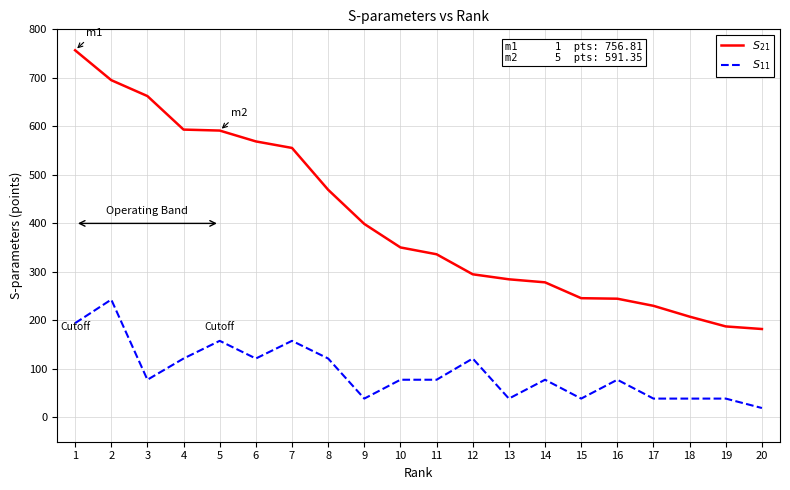

True or false: $S_{11}$ and $S_{21}$ cross at least once.

False